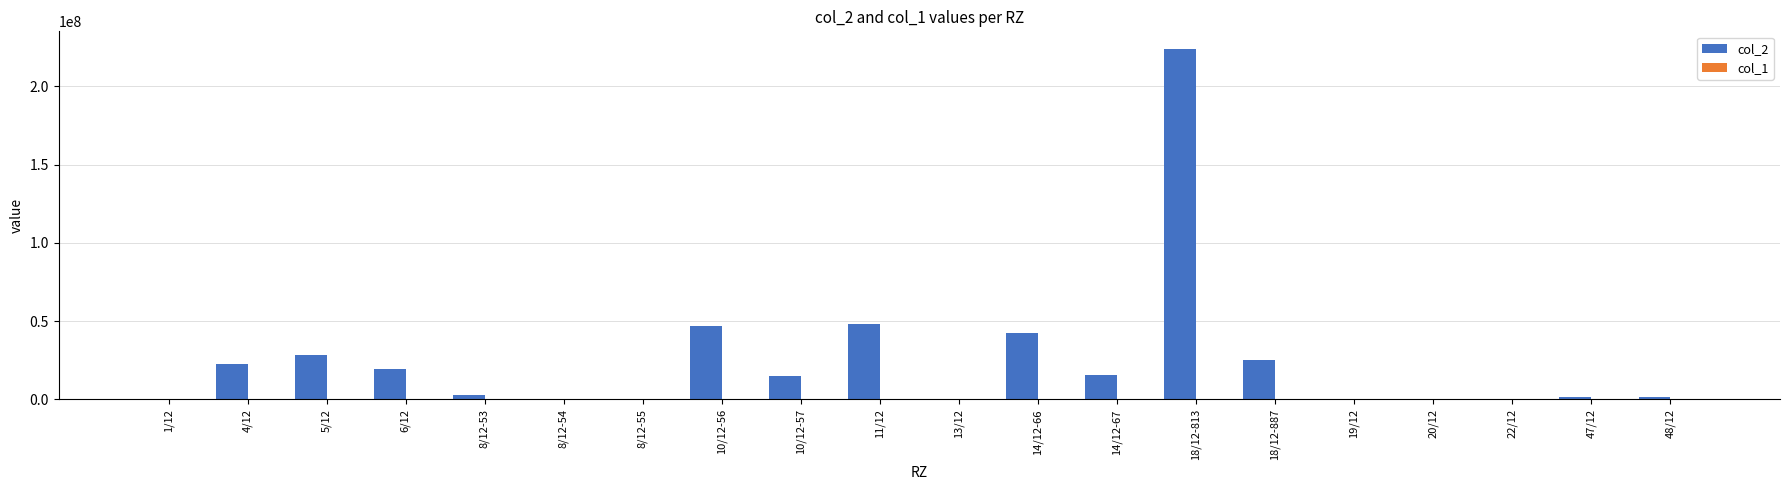

Does the chart contain stacked bars?

No